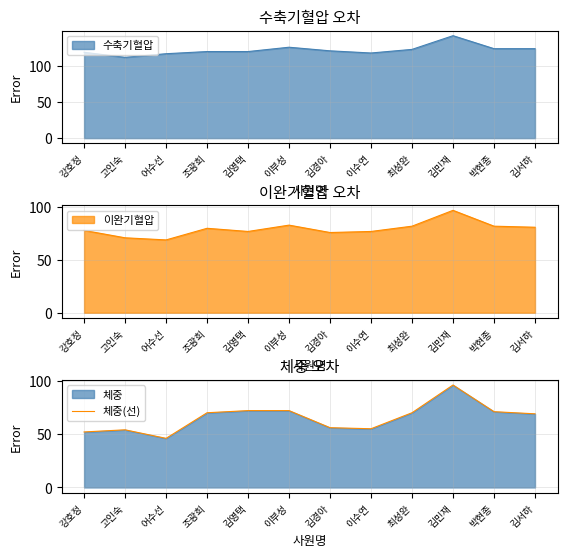

What is the smallest value displayed?

46